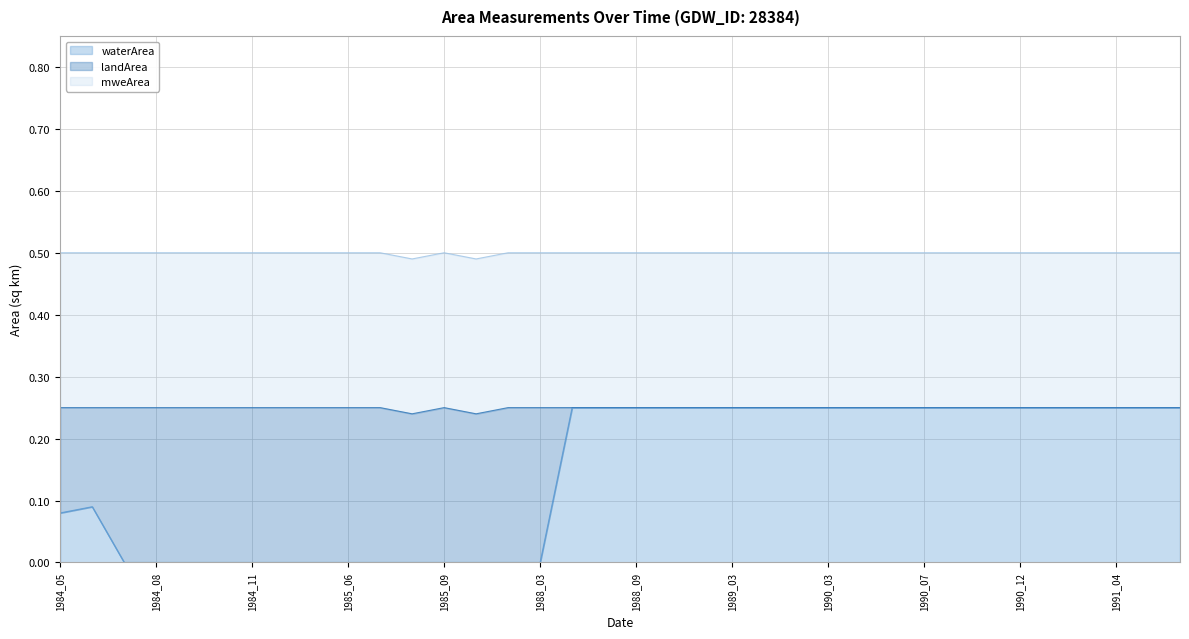

True or false: mweArea and waterArea cross at least once.

False